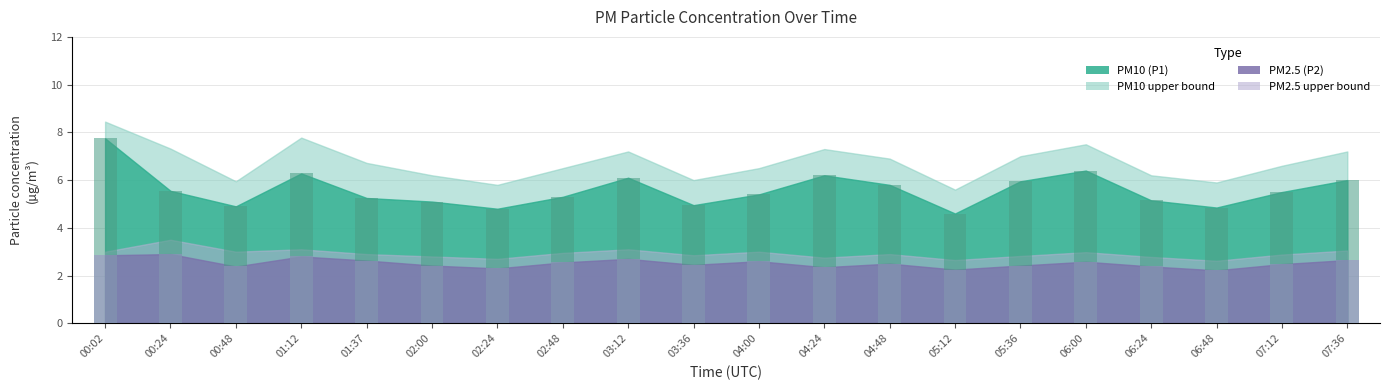

At which label does P2 bar reach its minimum?

06:48